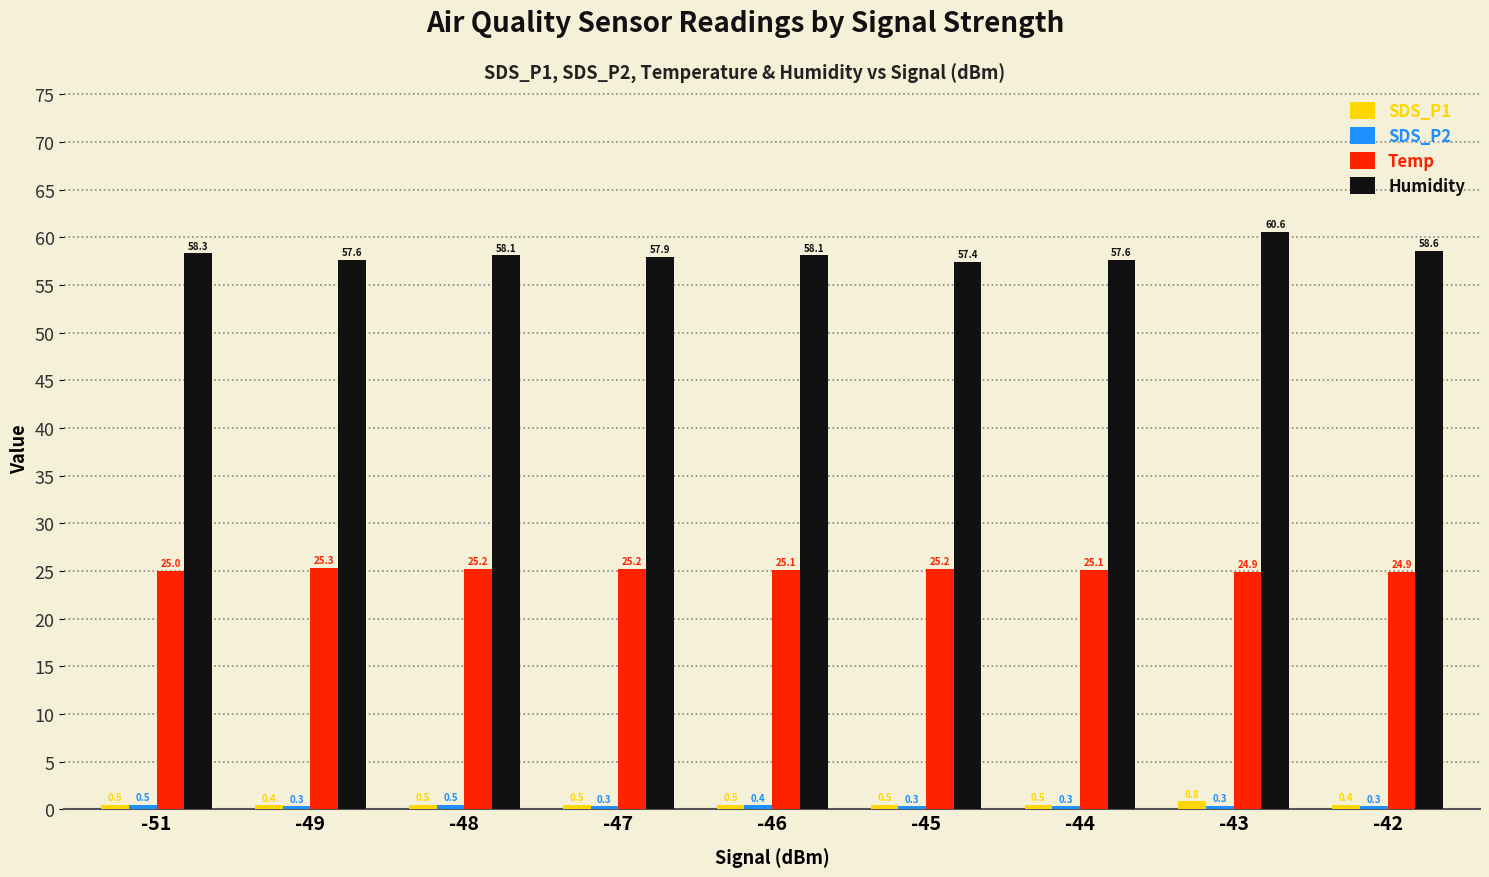

Is it true that Humidity equals 27.9 at -43?

False